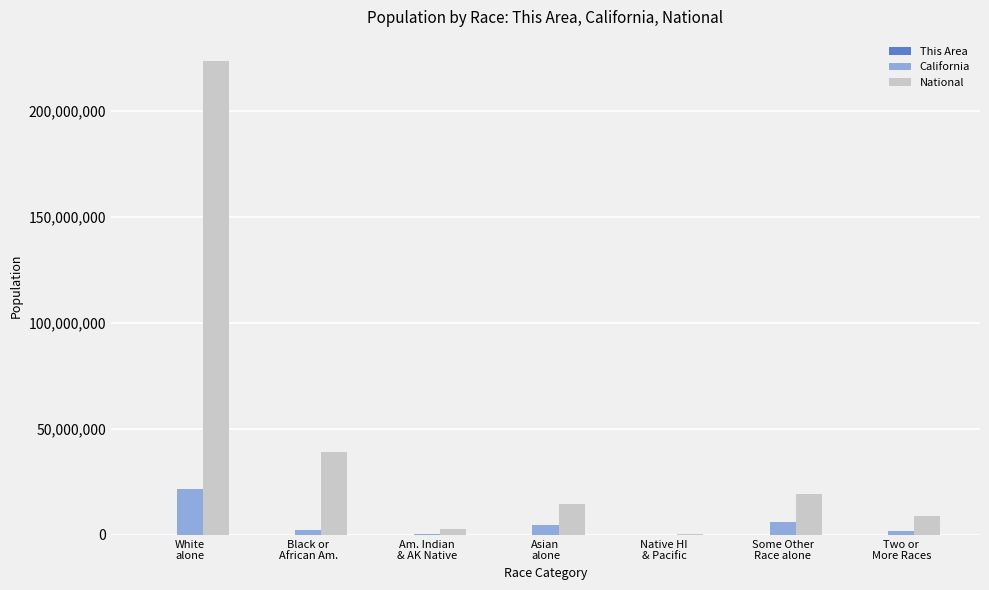

Between White
alone and Some Other
Race alone, which series saw the biggest shift?

National